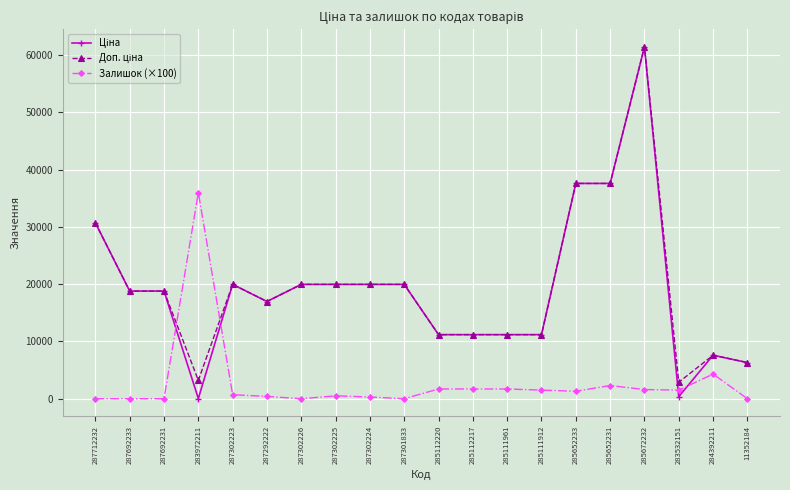

How many distinct data groups are displayed?

3